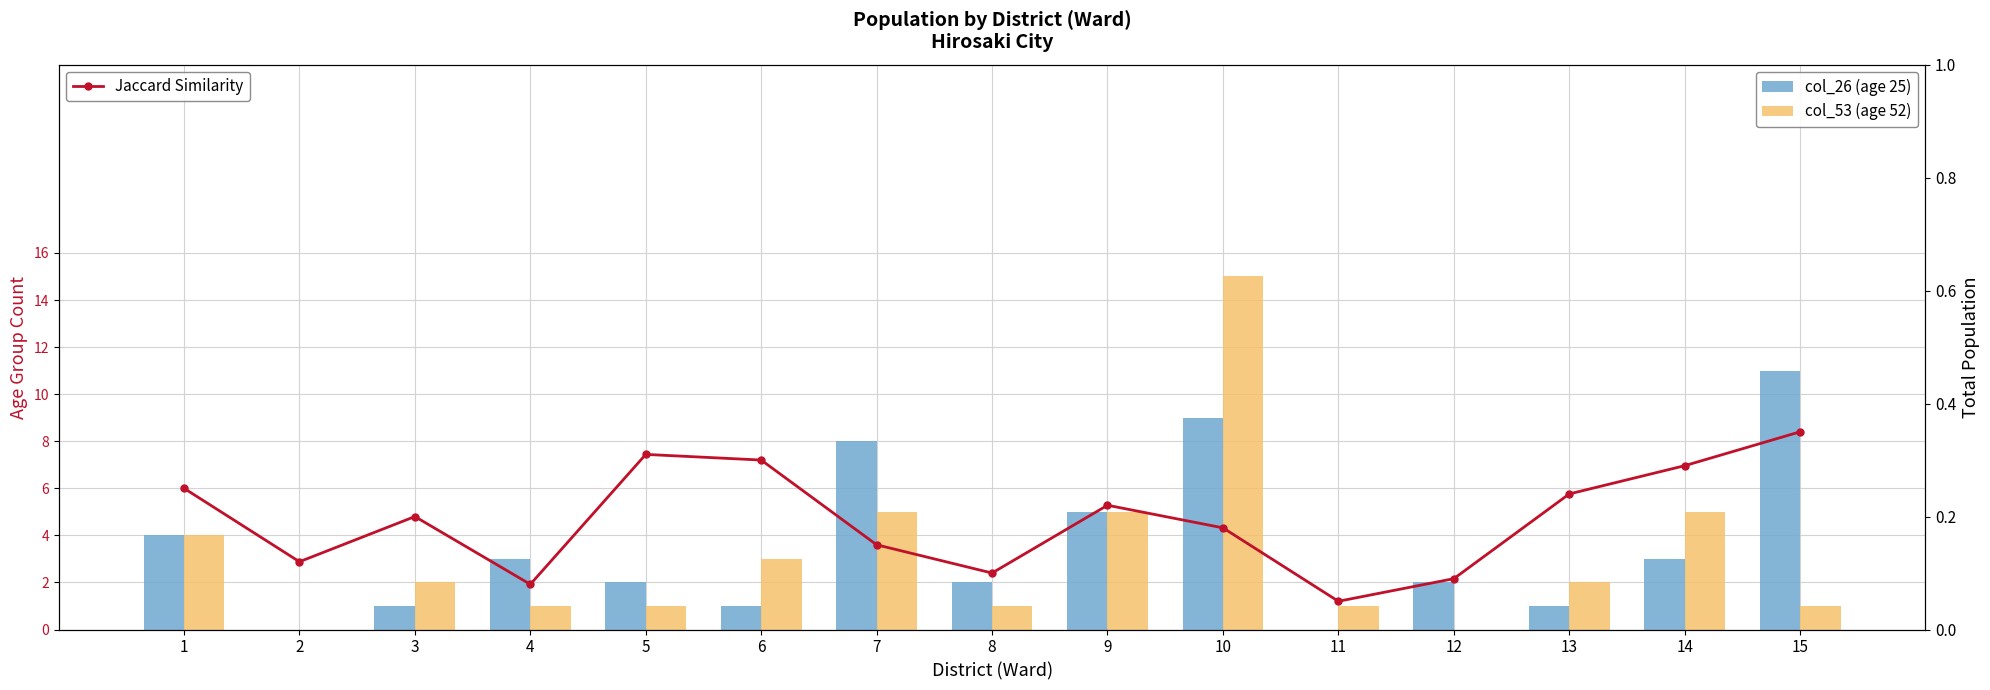

Which category has the highest value in the col_53 (age 52) series?

10